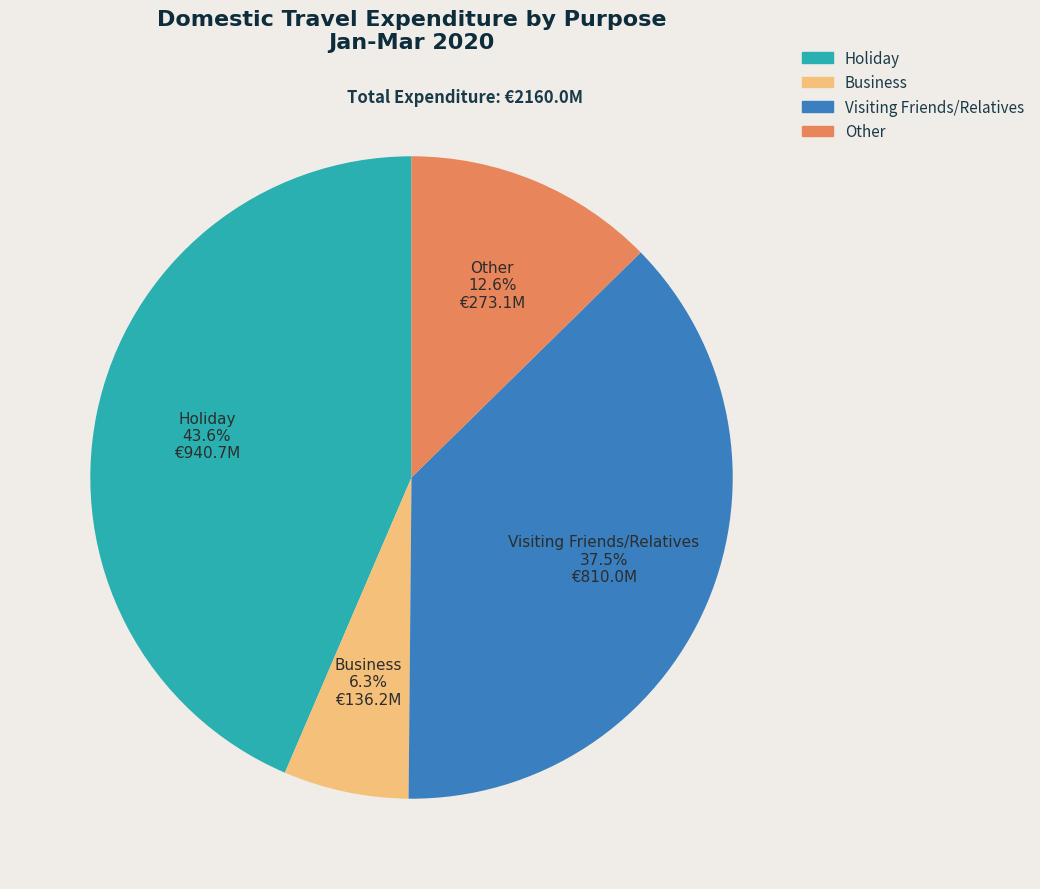

How much of the chart is everything except Visiting Friends/Relatives?

62.5%